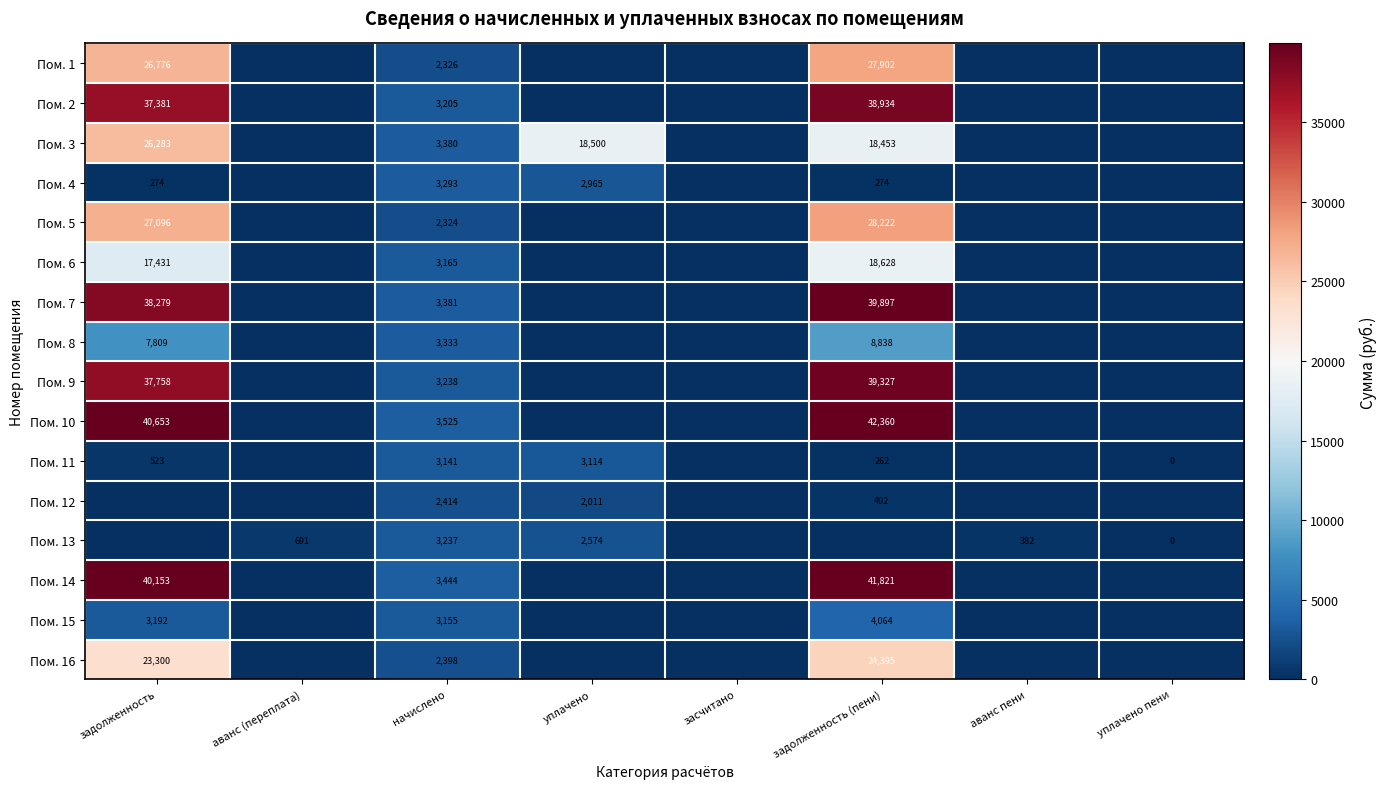

The Пом. 12 series shows 2011 at уплачено. True or false?

True